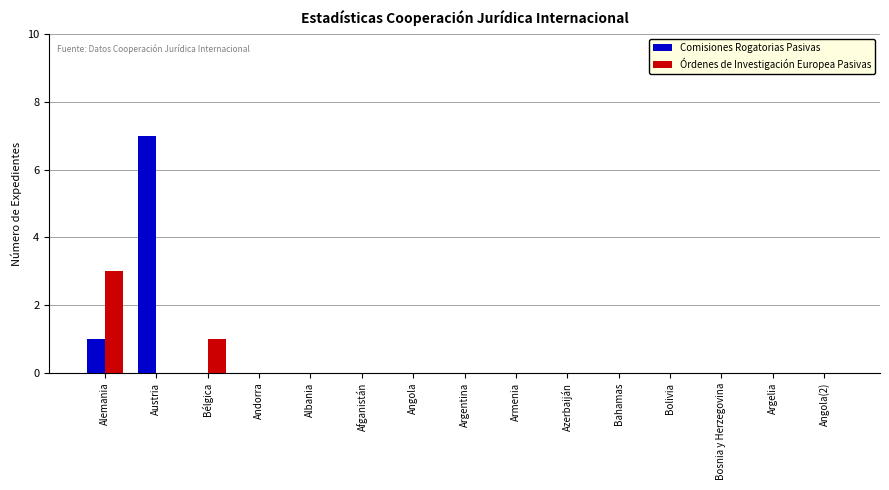

Is the value of Órdenes de Investigación Europea Pasivas at Bélgica greater than the value of Comisiones Rogatorias Pasivas at Bosnia y Herzegovina?

Yes